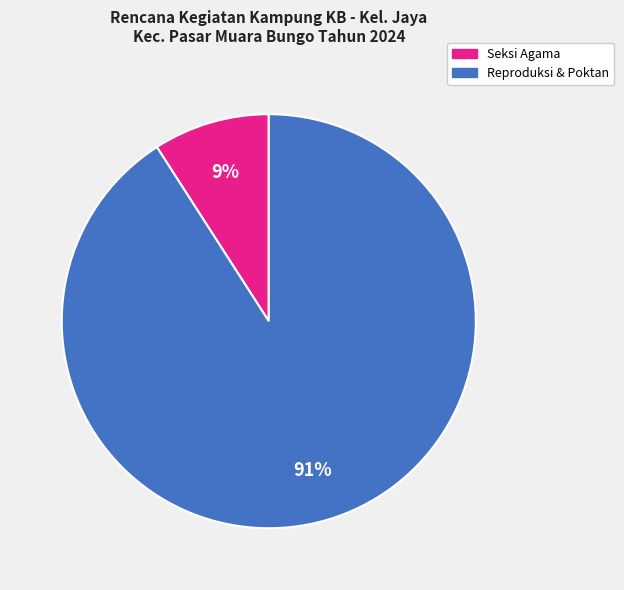

Does any single category account for the majority?

Yes